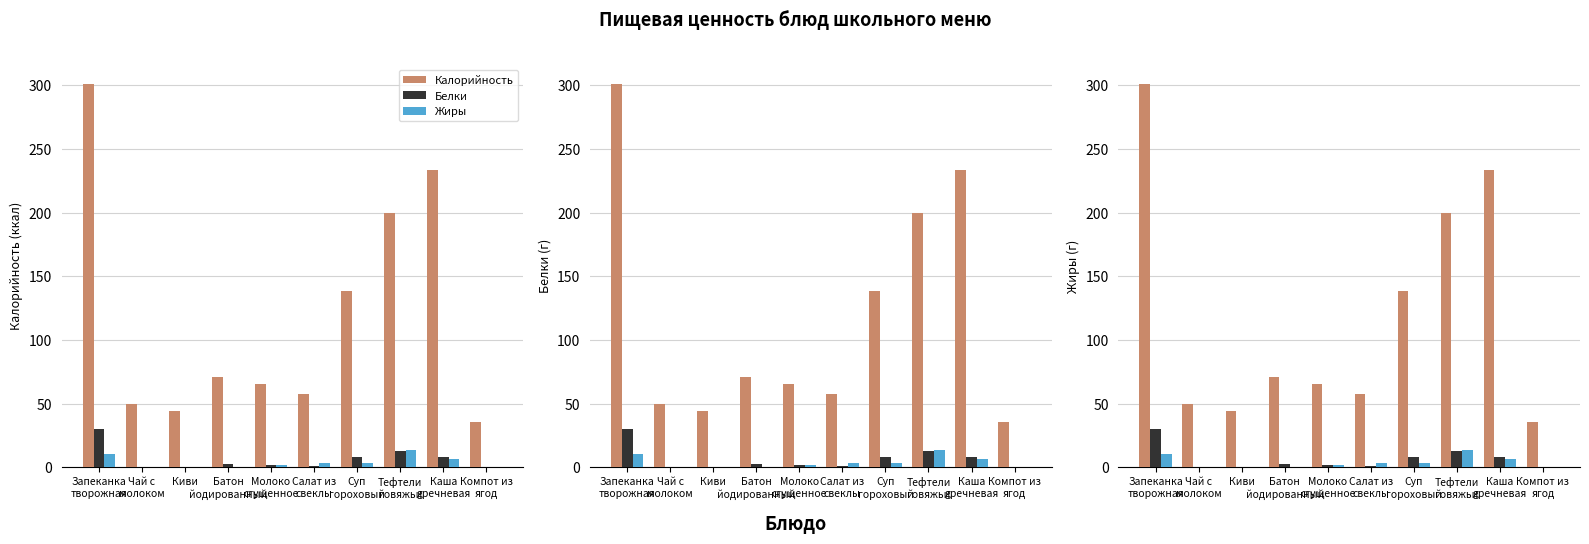

The Калорийность series shows 19.8 at Чай с
молоком. True or false?

False